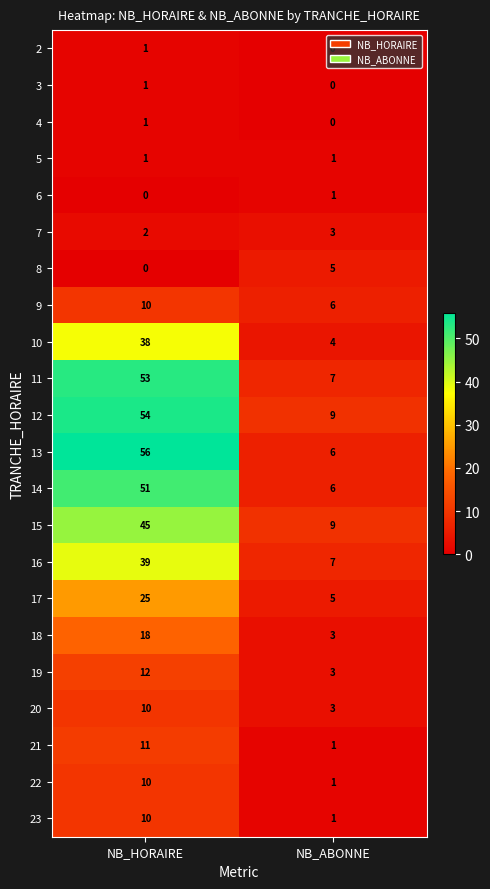

What is the difference between the highest and lowest values at NB_ABONNE?

9